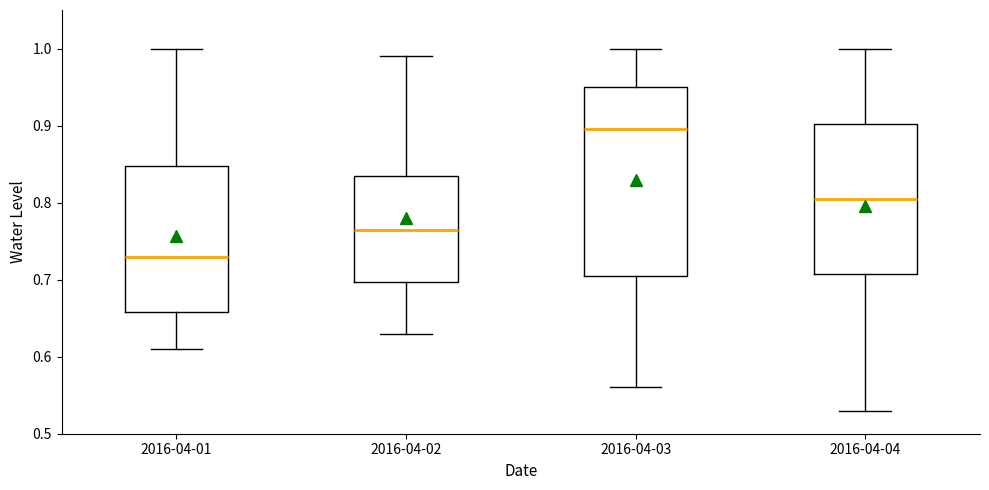

Reading left to right, transcribe this box plot: for each box, give where its median line is, the range the box spans, and where its two whiskers end, as read against the y-axis. The values are not printed on the chart, so give them approximately, as read against the axis.

2016-04-01: median 0.73, box 0.66 to 0.85, whiskers 0.61 to 1.00
2016-04-02: median 0.77, box 0.70 to 0.84, whiskers 0.63 to 0.99
2016-04-03: median 0.90, box 0.71 to 0.95, whiskers 0.56 to 1.00
2016-04-04: median 0.81, box 0.71 to 0.90, whiskers 0.53 to 1.00